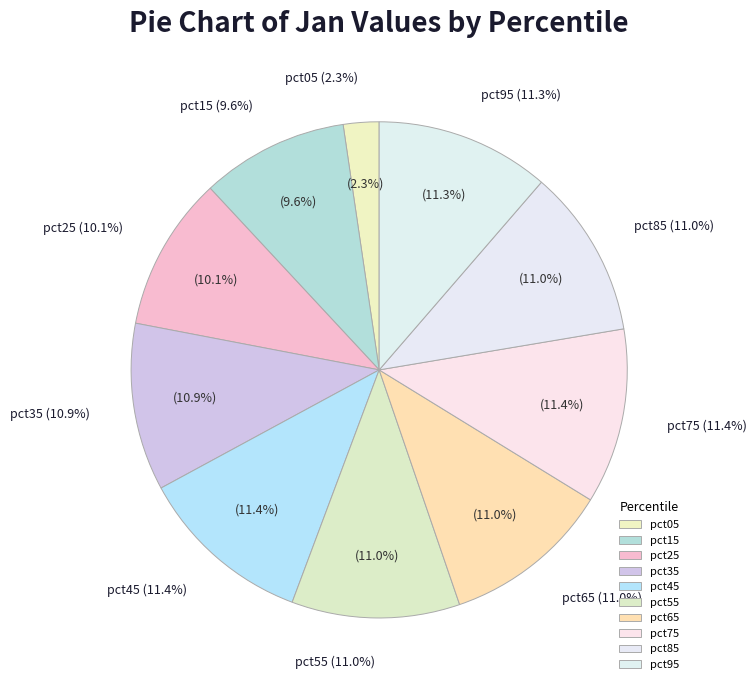

What is the smallest slice in the pie chart?

pct05